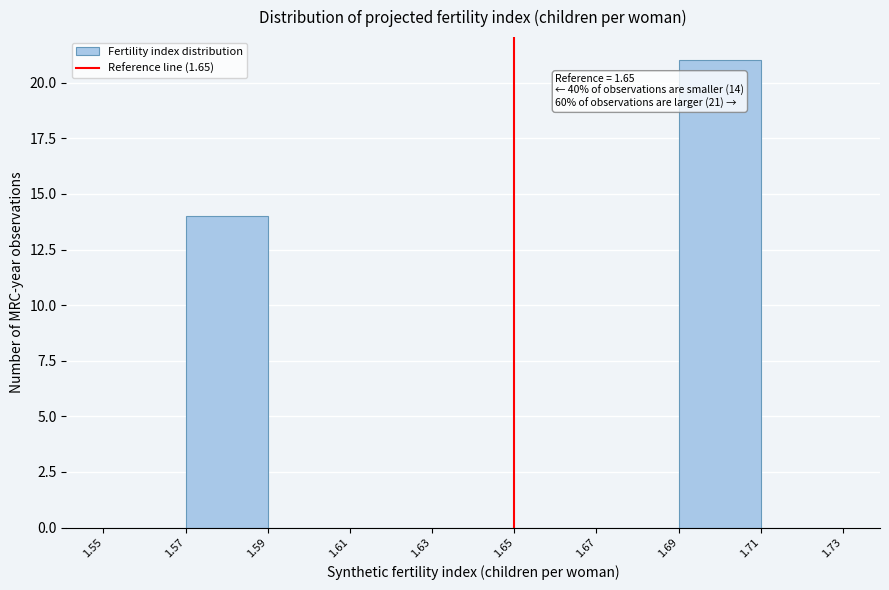

Over which range of the x-axis is the bar tallest?

1.69 to 1.71